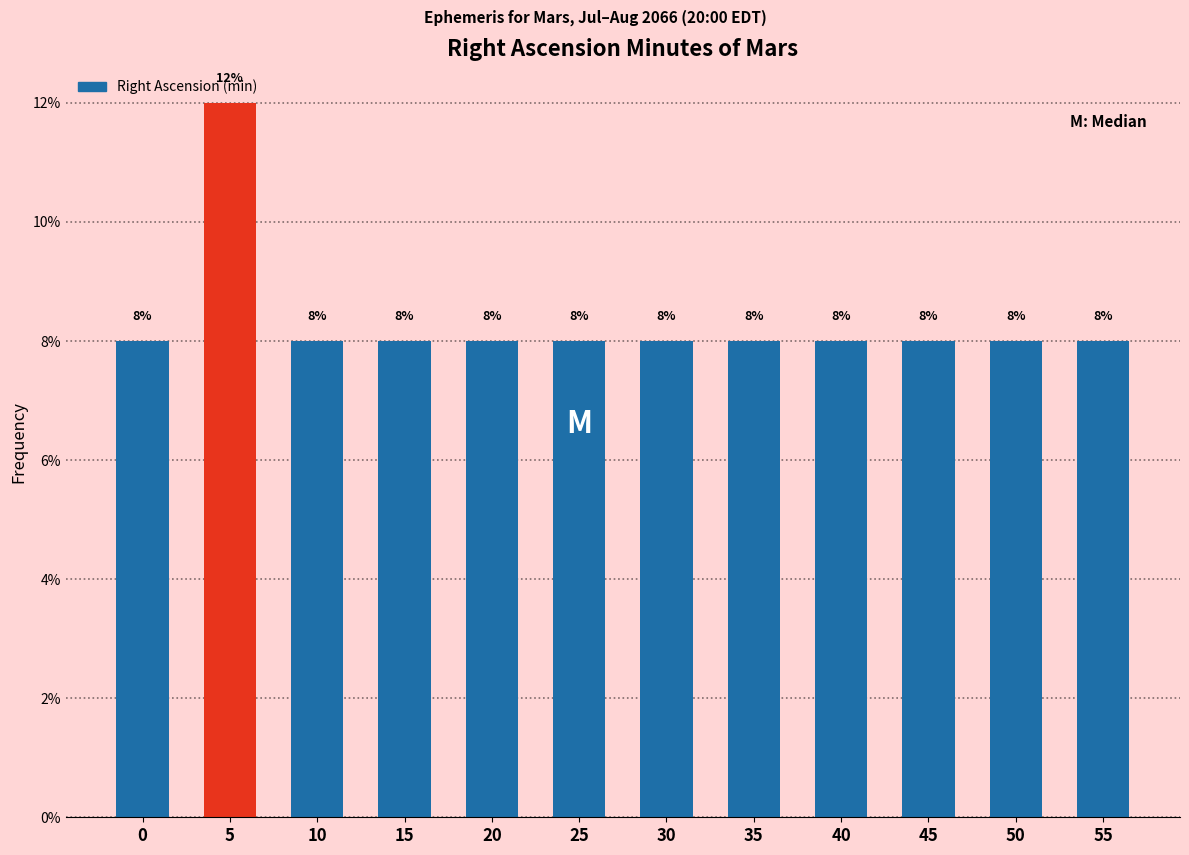

Reading right to left, extract all data points from this chart.

55=8	50=8	45=8	40=8	35=8	30=8	25=8	20=8	15=8	10=8	5=12	0=8